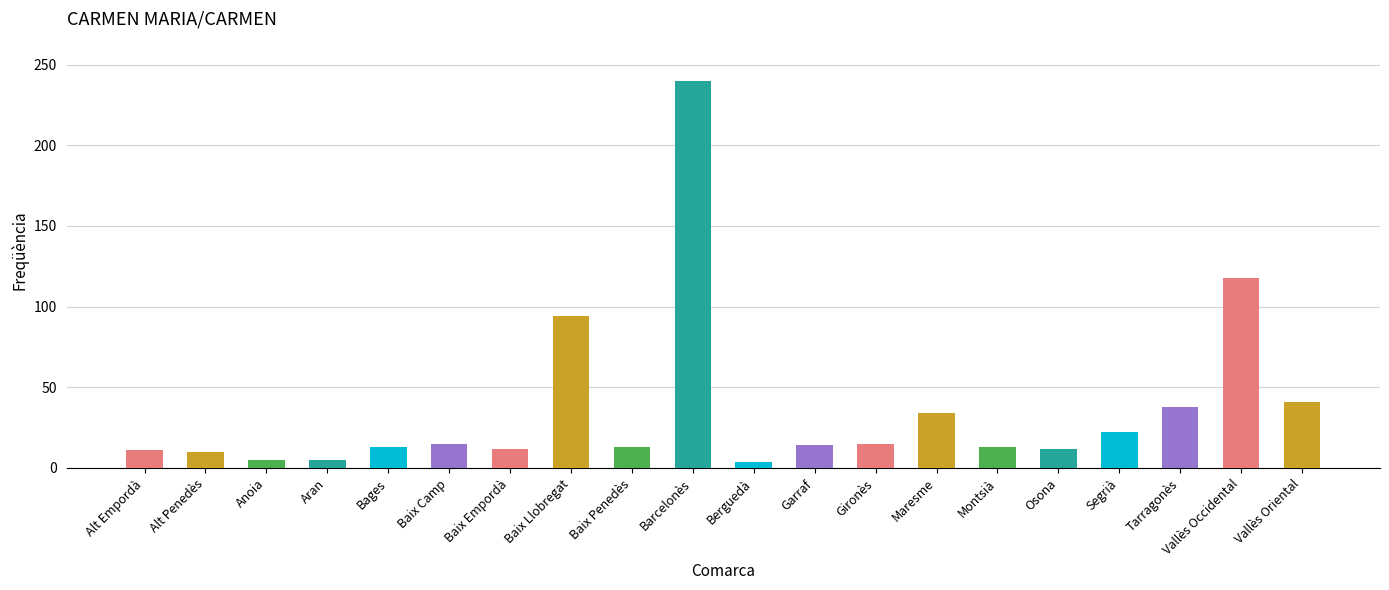

Count the number of categories in the chart.

20